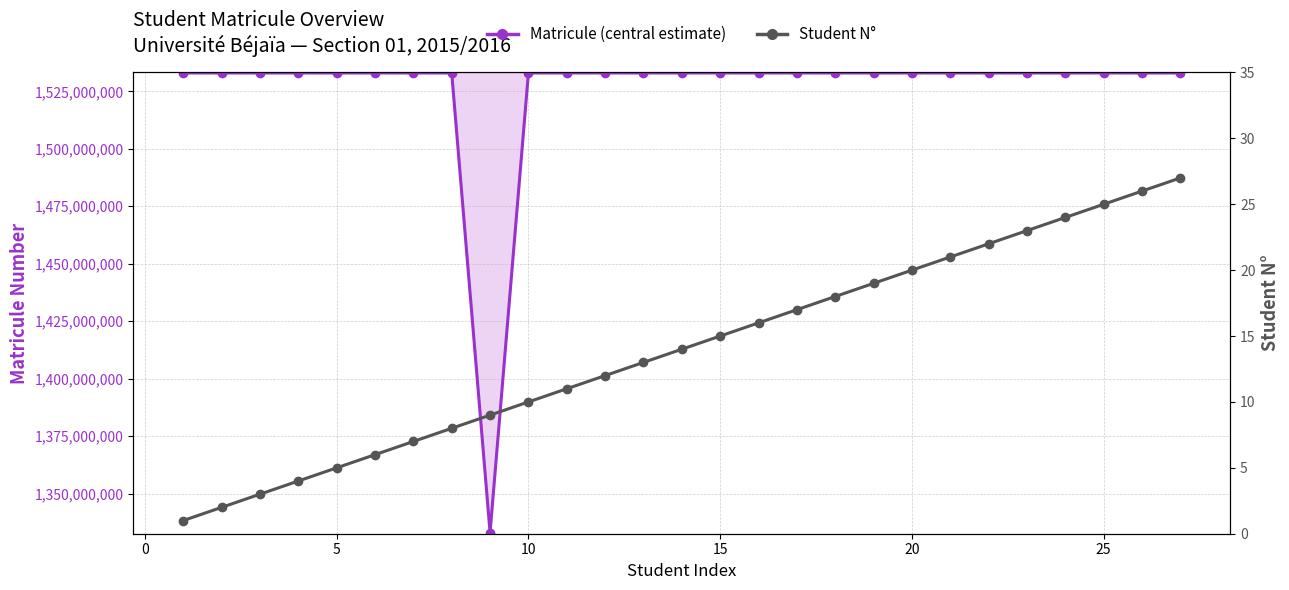

What is the greatest value displayed?

1533018666